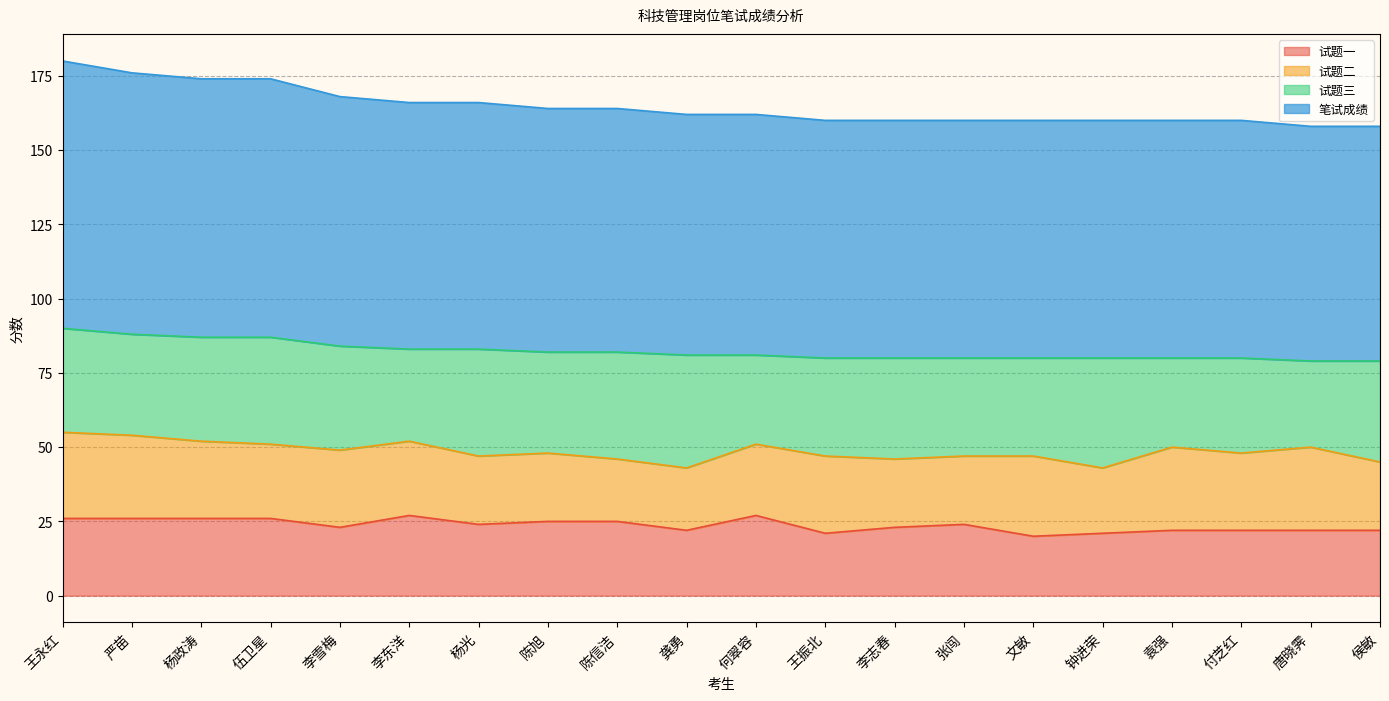

What is the maximum value for 试题一?

27